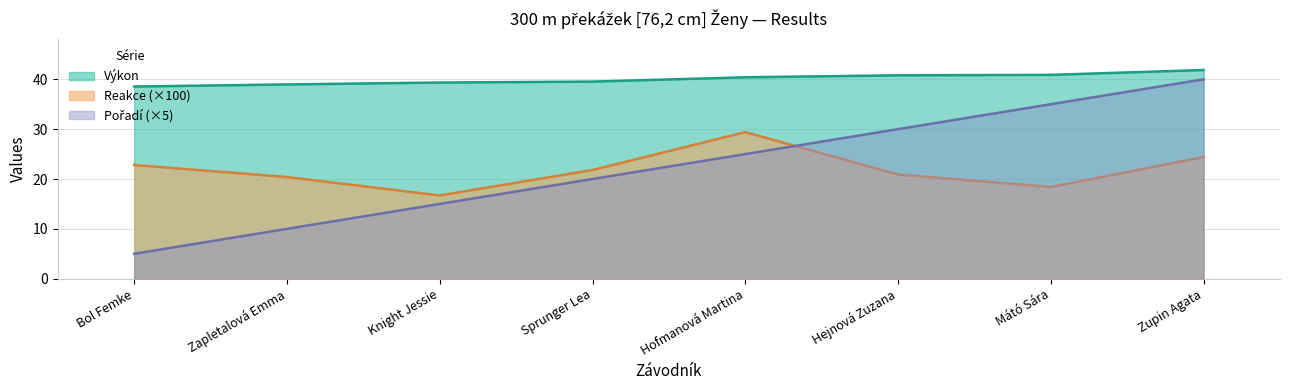

What is the difference between the maximum and second lowest values in the Výkon series?

2.9